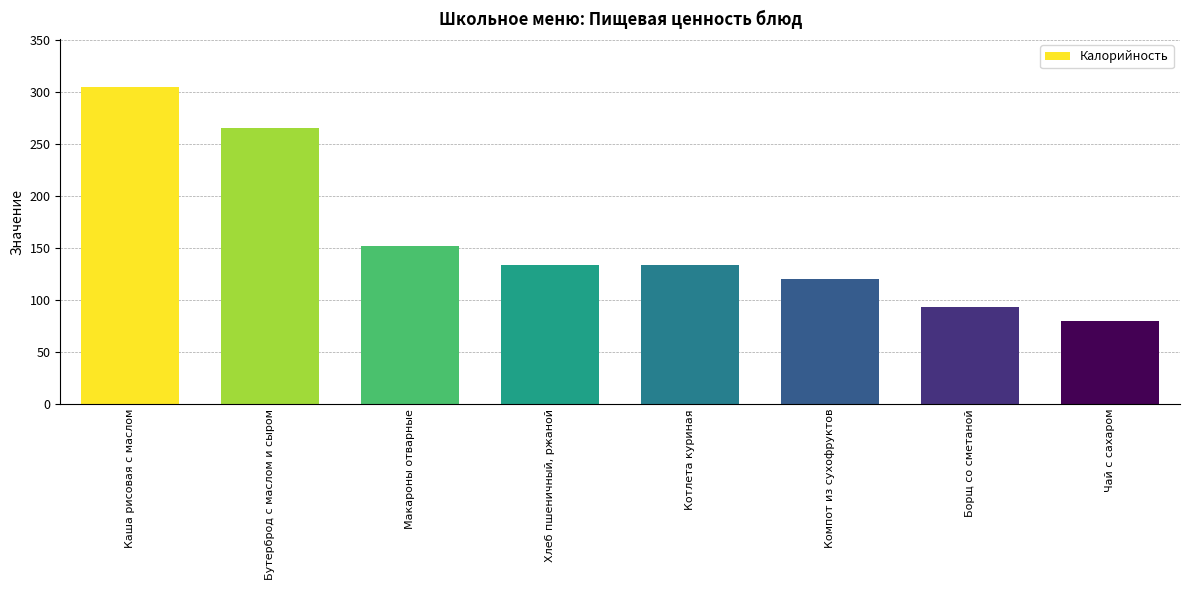

At which label does the data first exceed 134?

Каша рисовая с маслом